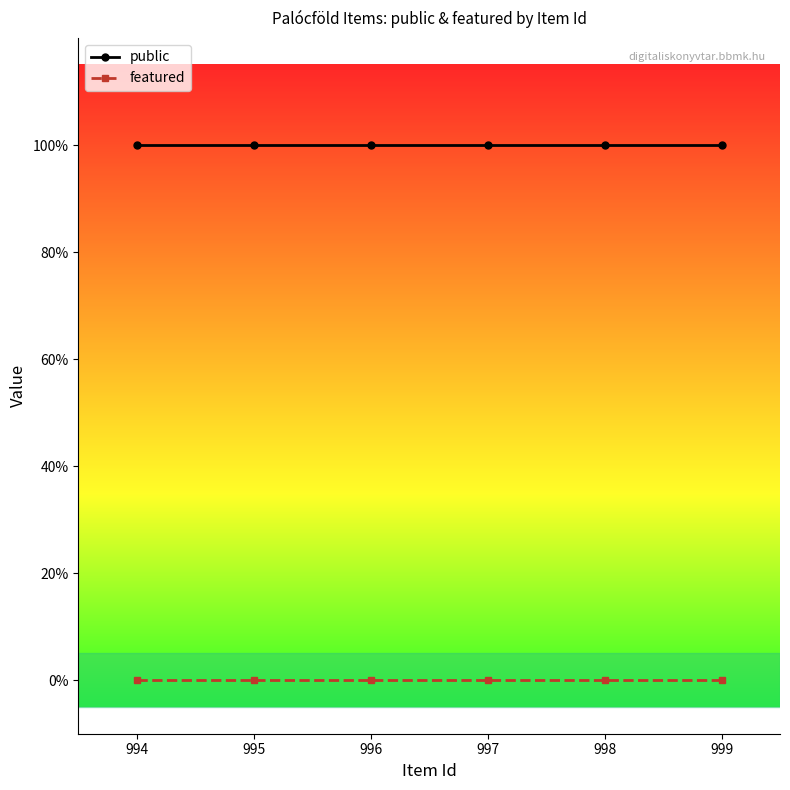

Is this an area chart (filled region under the line)?

No